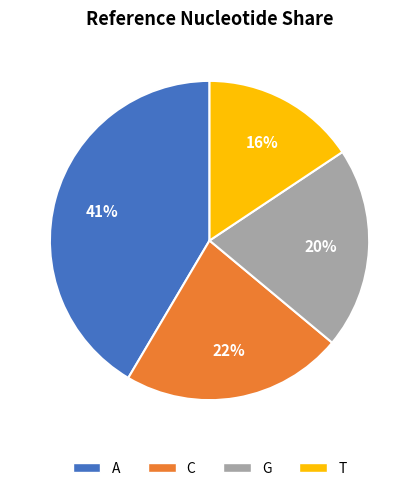

What is the smallest slice in the pie chart?

T